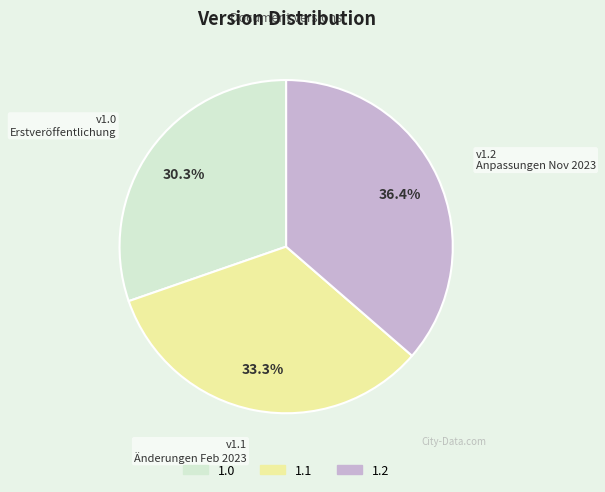

What percentage is NOT represented by 1.1?

66.7%